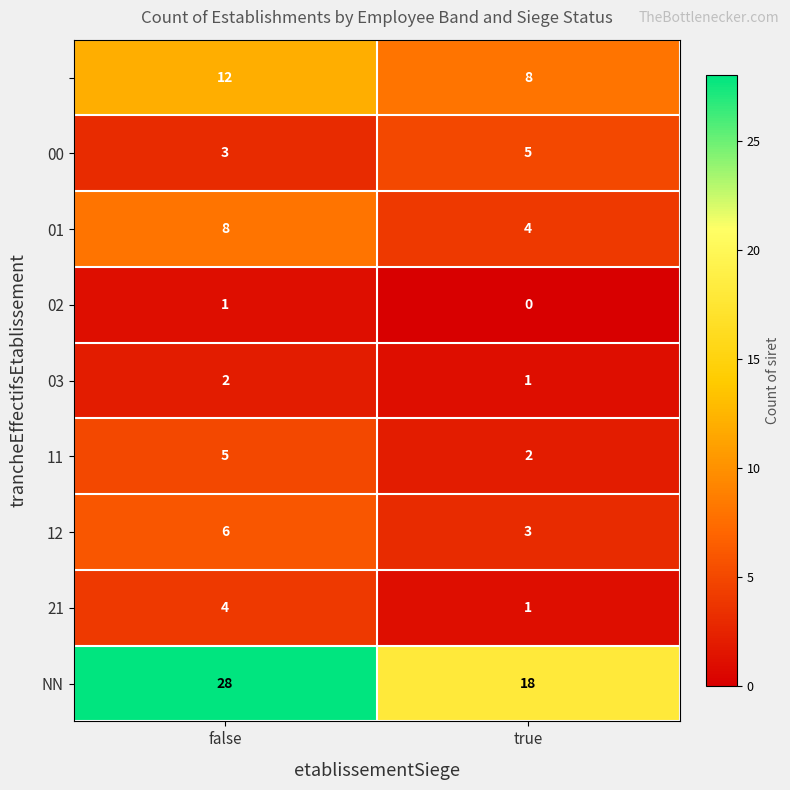

What is the greatest value displayed?

28